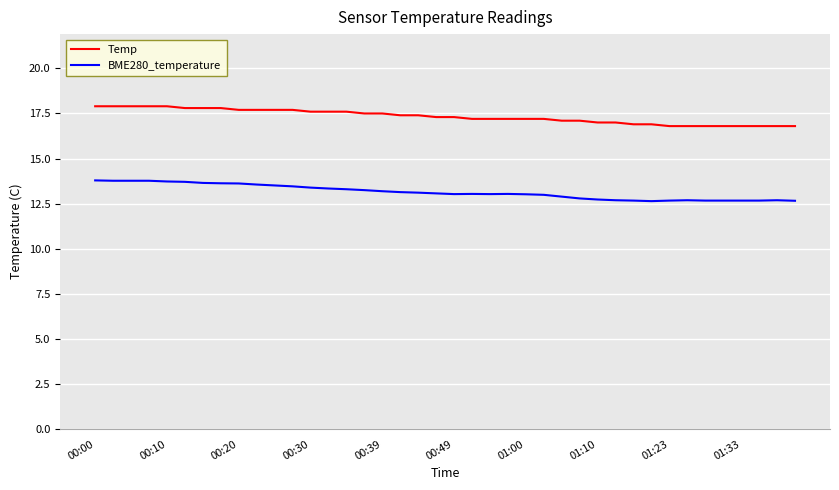

True or false: BME280_temperature and Temp intersect in this chart.

False